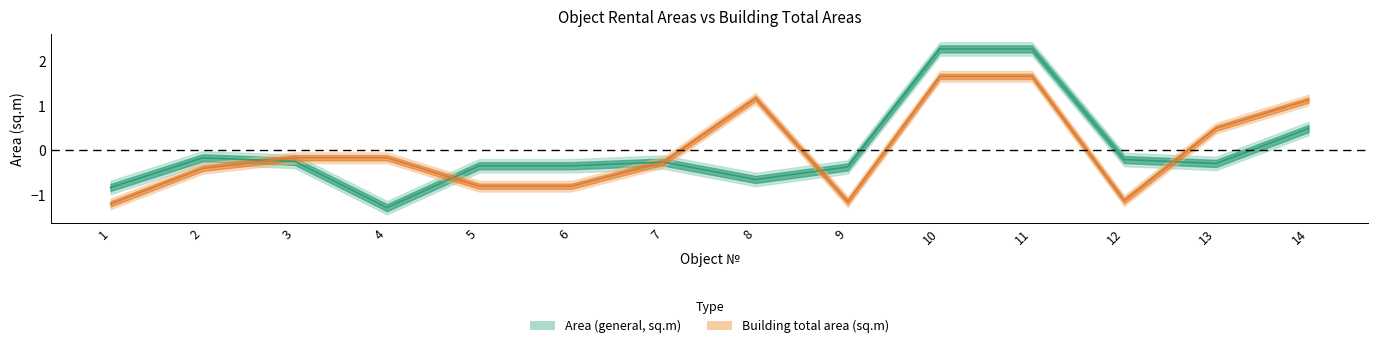

How many lines are shown in the chart?

2